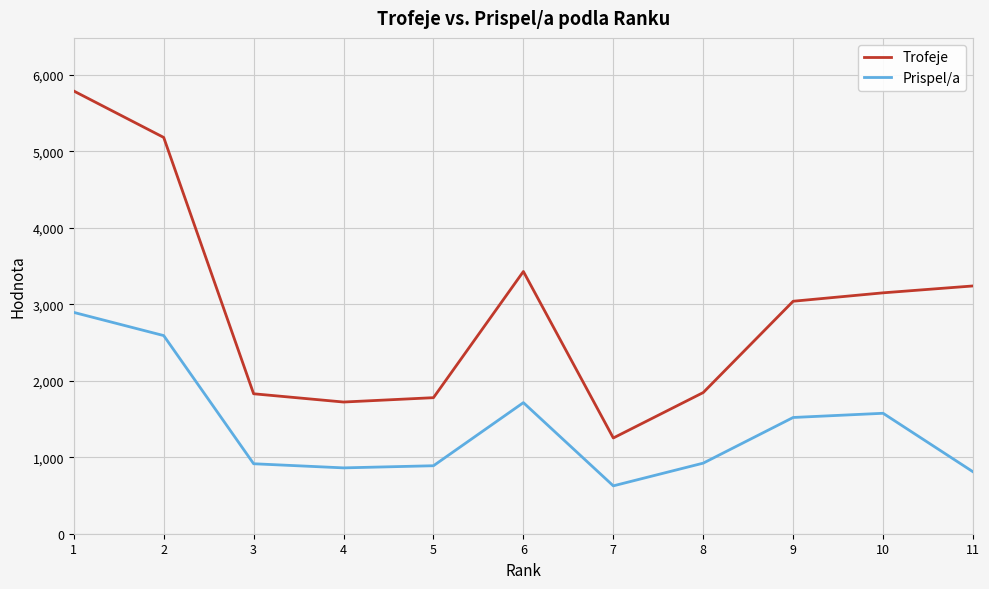

What is the average value of the Prispel/a series?

1393